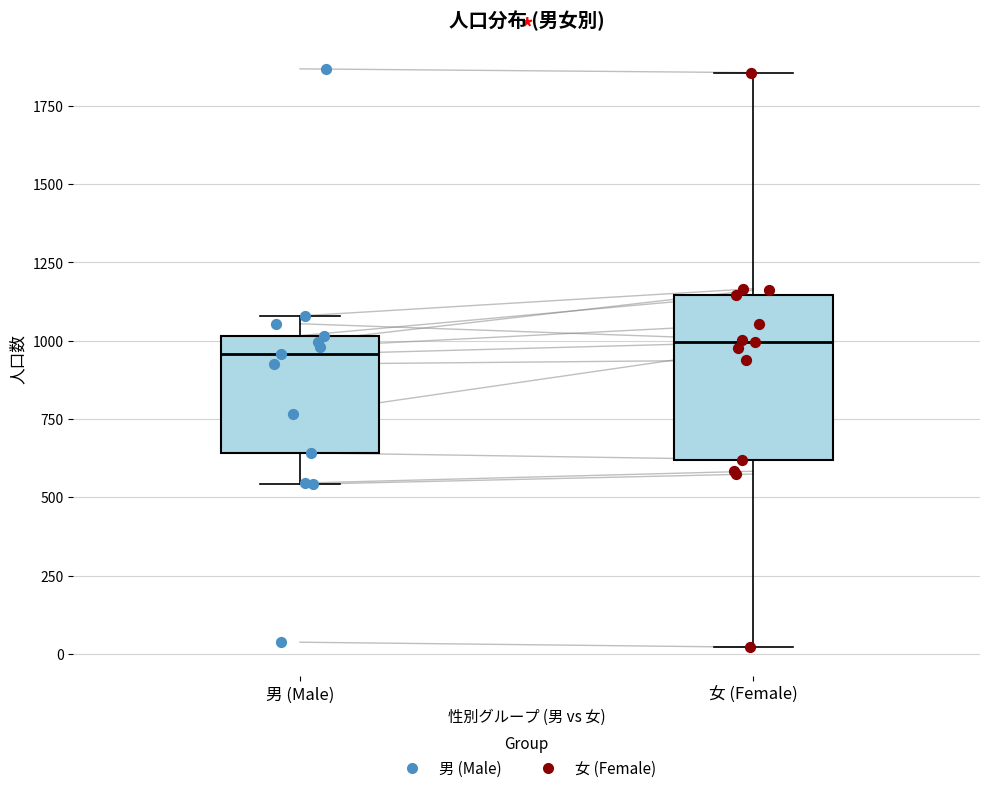

Which box is the tallest, from its lower edge to its upper edge?

女 (Female)